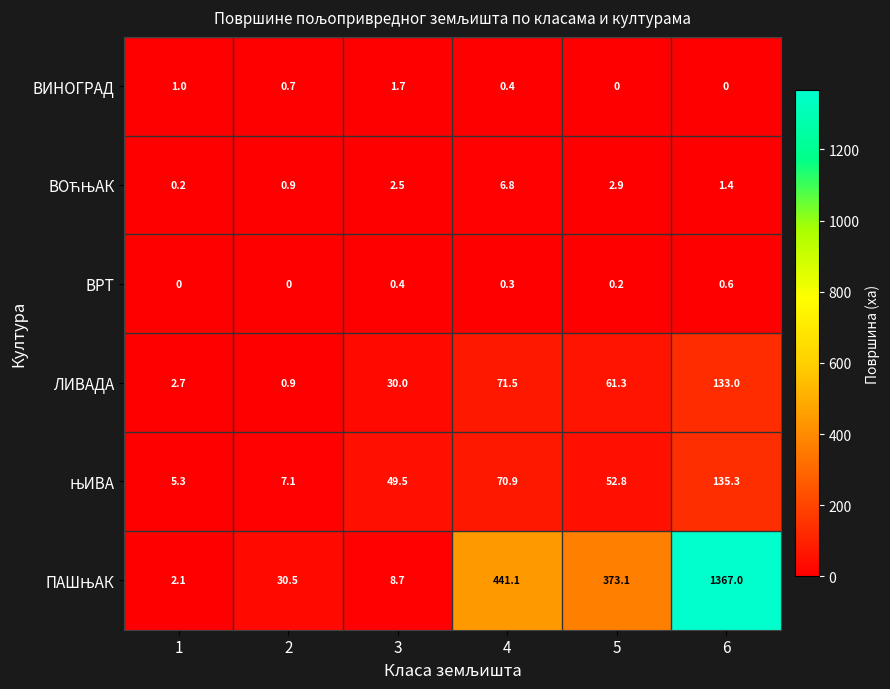

Count the number of data series in this chart.

6